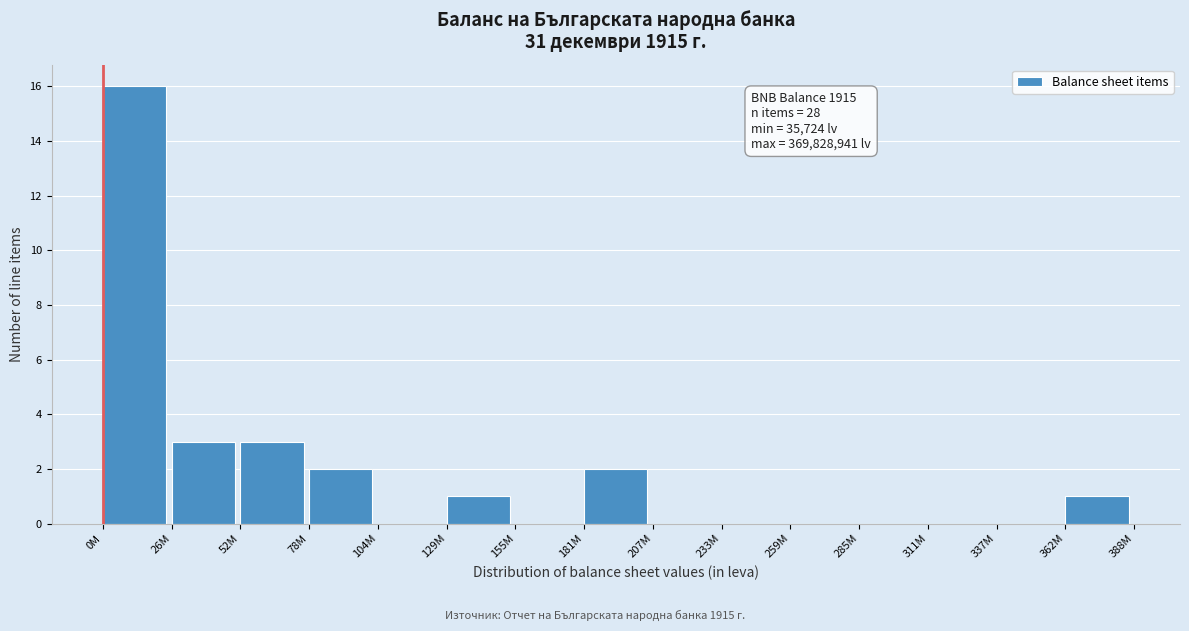

Reading left to right, transcribe all the data shown in this chart.

0M=16	26M=3	52M=3	78M=2	104M=0	129M=1	155M=0	181M=2	207M=0	233M=0	259M=0	285M=0	311M=0	337M=0	362M=1